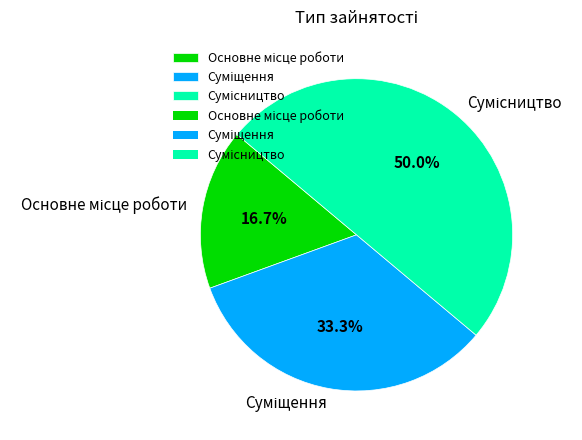

What is the change in value from Основне місце роботи to Суміщення?

+1